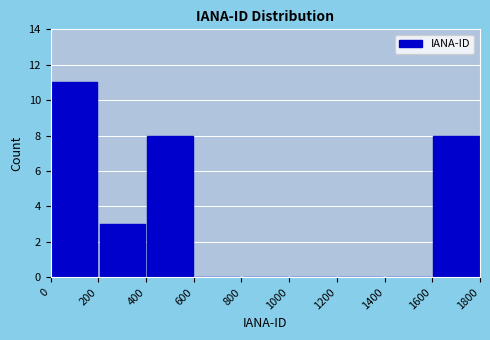

Reading left to right, transcribe this chart: for each bar, give the range it covers on the x-axis and its height. The values are not printed on the chart, so give them approximately, as read against the axis.

0 to 200: 11
200 to 400: 3
400 to 600: 8
600 to 800: 0
800 to 1000: 0
1000 to 1200: 0
1200 to 1400: 0
1400 to 1600: 0
1600 to 1800: 8